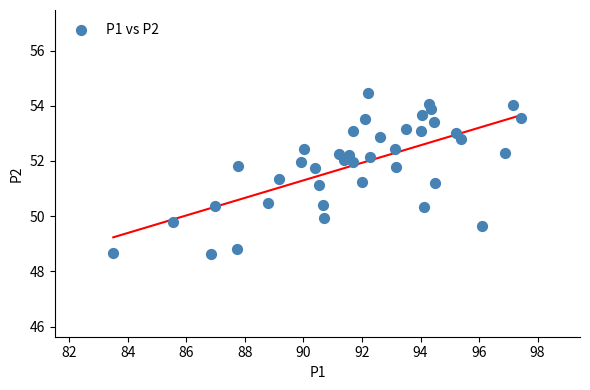

What is the range of X values (max minus min)?

14.0